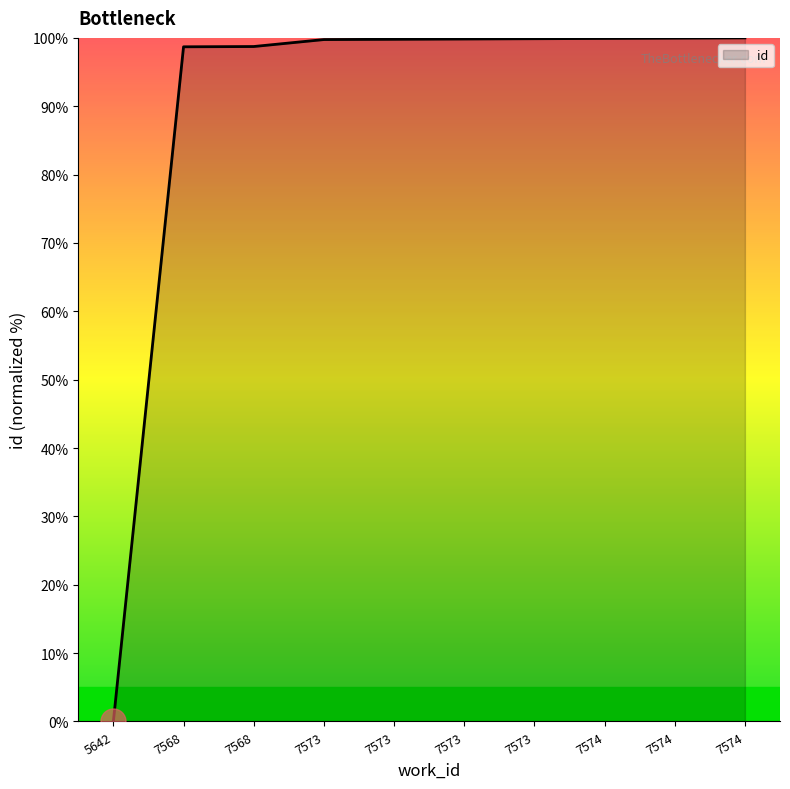

What is the greatest value displayed?

100.0